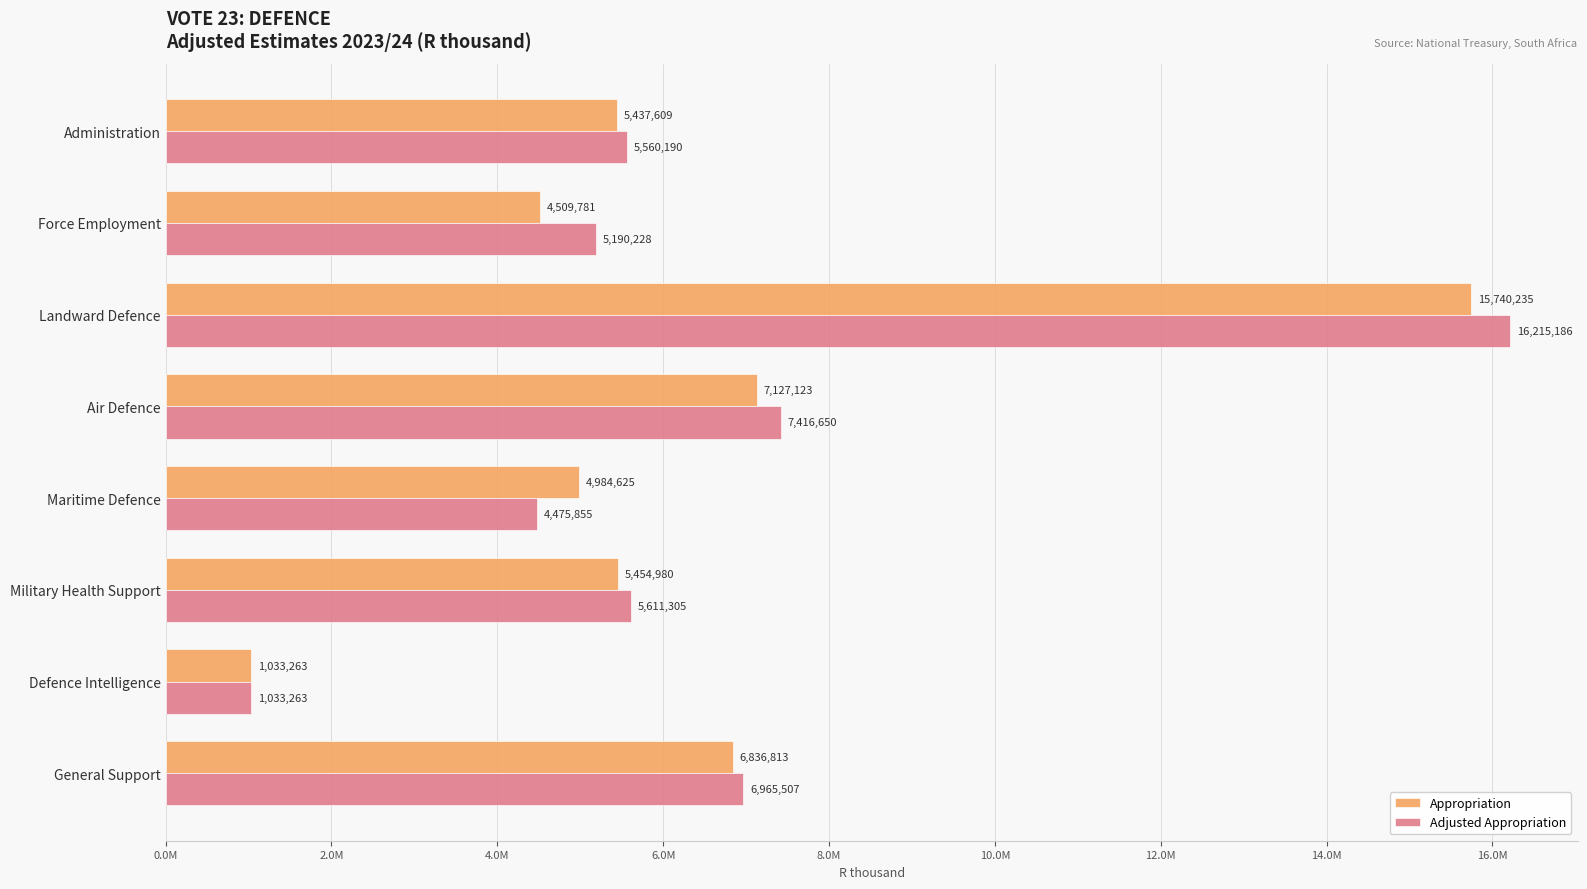

Reading left to right, extract all data points from this chart.

Appropriation: 5437609	4509781	15740235	7127123	4984625	5454980	1033263	6836813
Adjusted Appropriation: 5560190	5190228	16215186	7416650	4475855	5611305	1033263	6965507